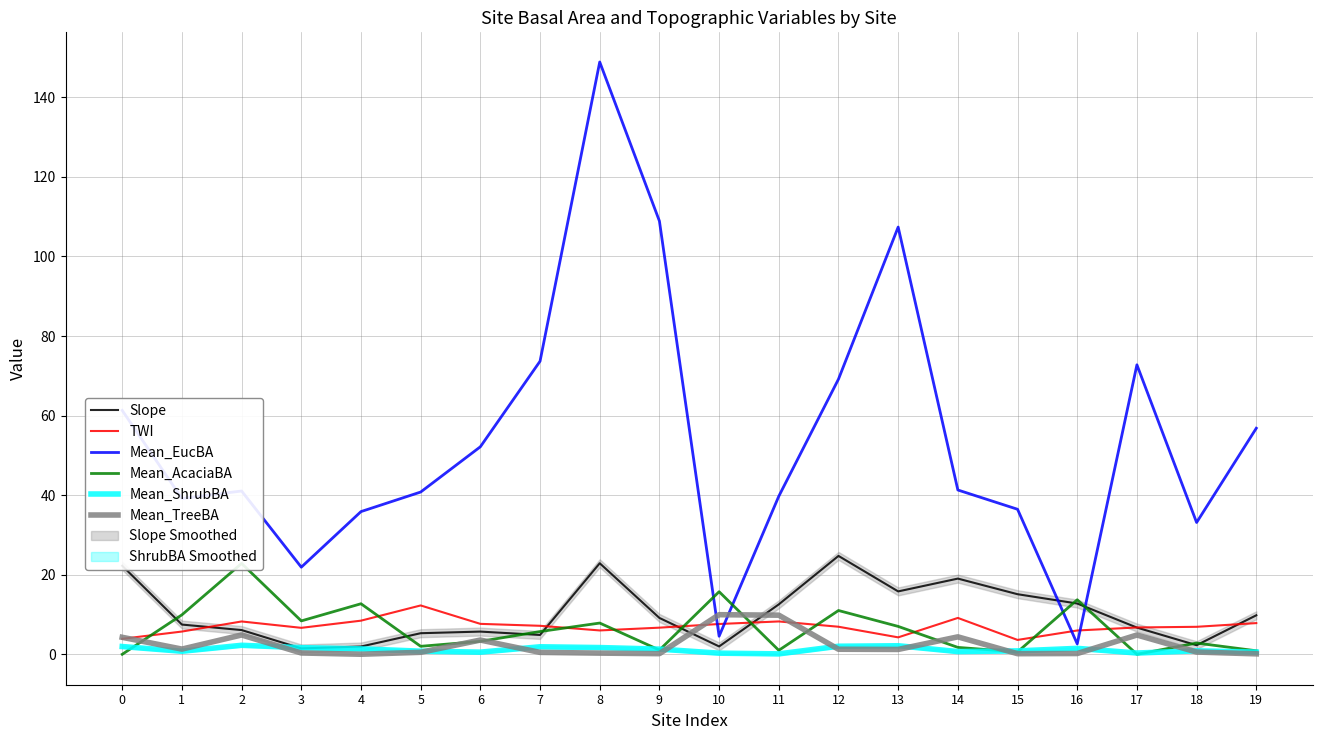

At which label does Mean_EucBA reach its minimum?

16